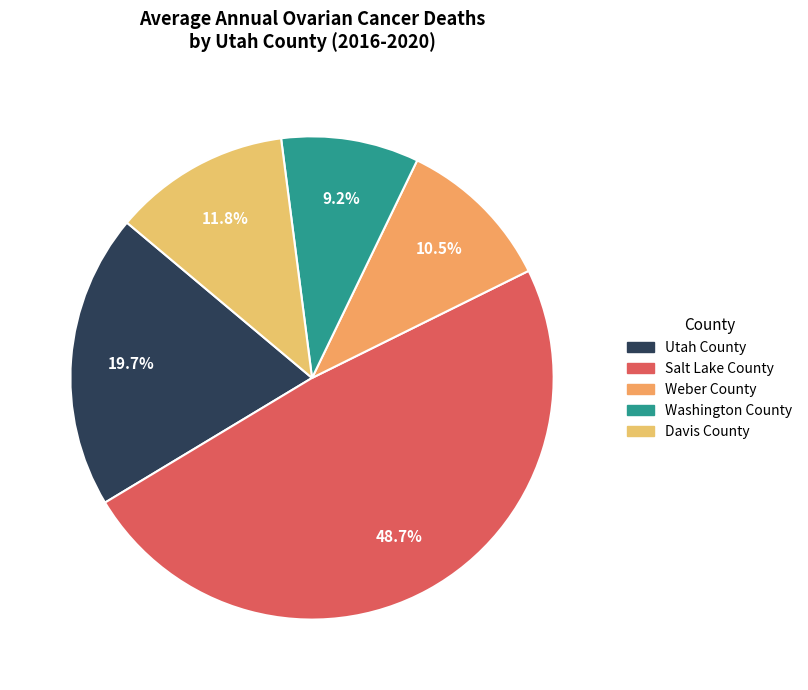

How many slices are in this pie chart?

5